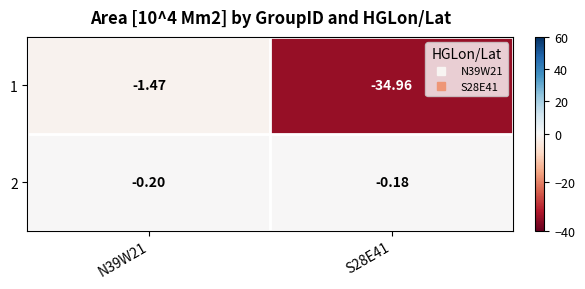

Is the value of 2 at S28E41 greater than the value of 1 at N39W21?

Yes